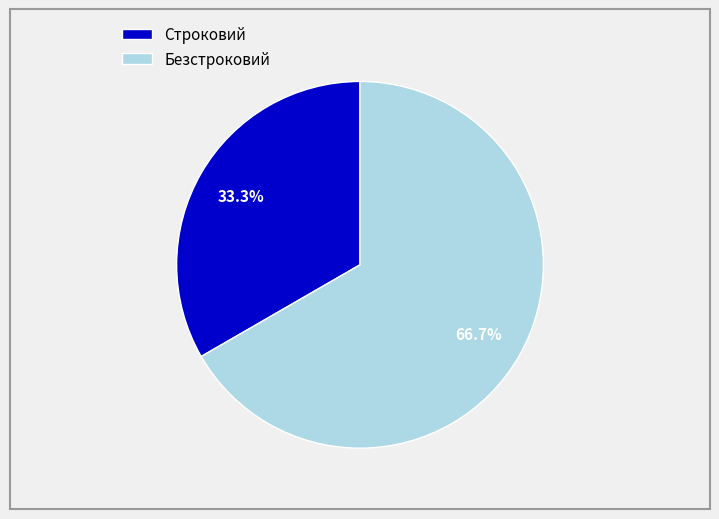

What is the ratio of the value at Безстроковий to the value at Строковий?

2.0